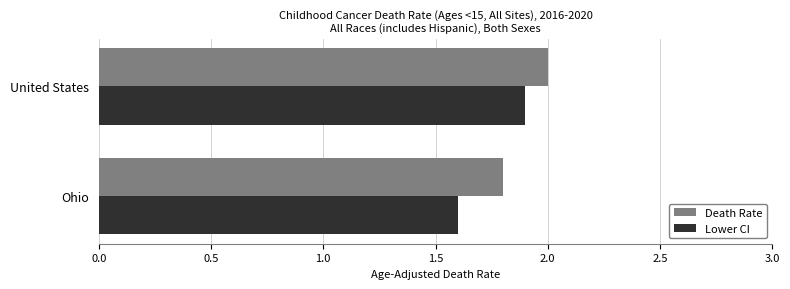

What is the average value of the Lower CI series?

1.8